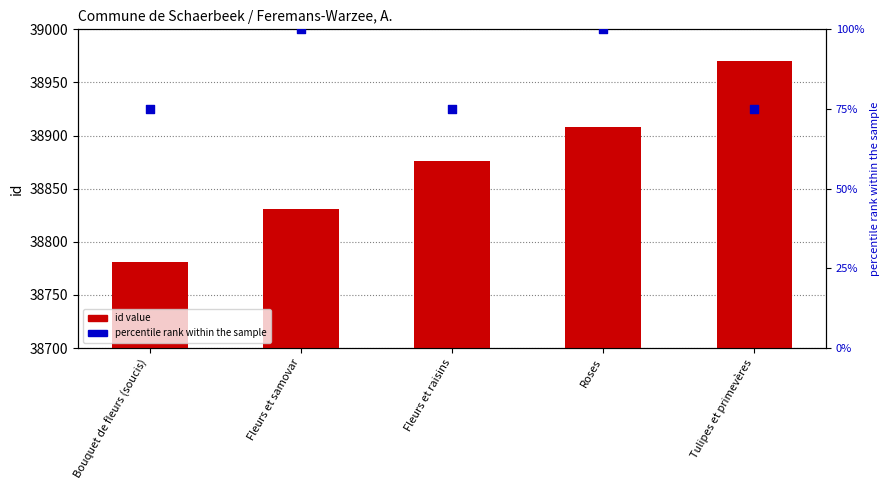

At which category is the sum across all series the highest?

Tulipes et primevères